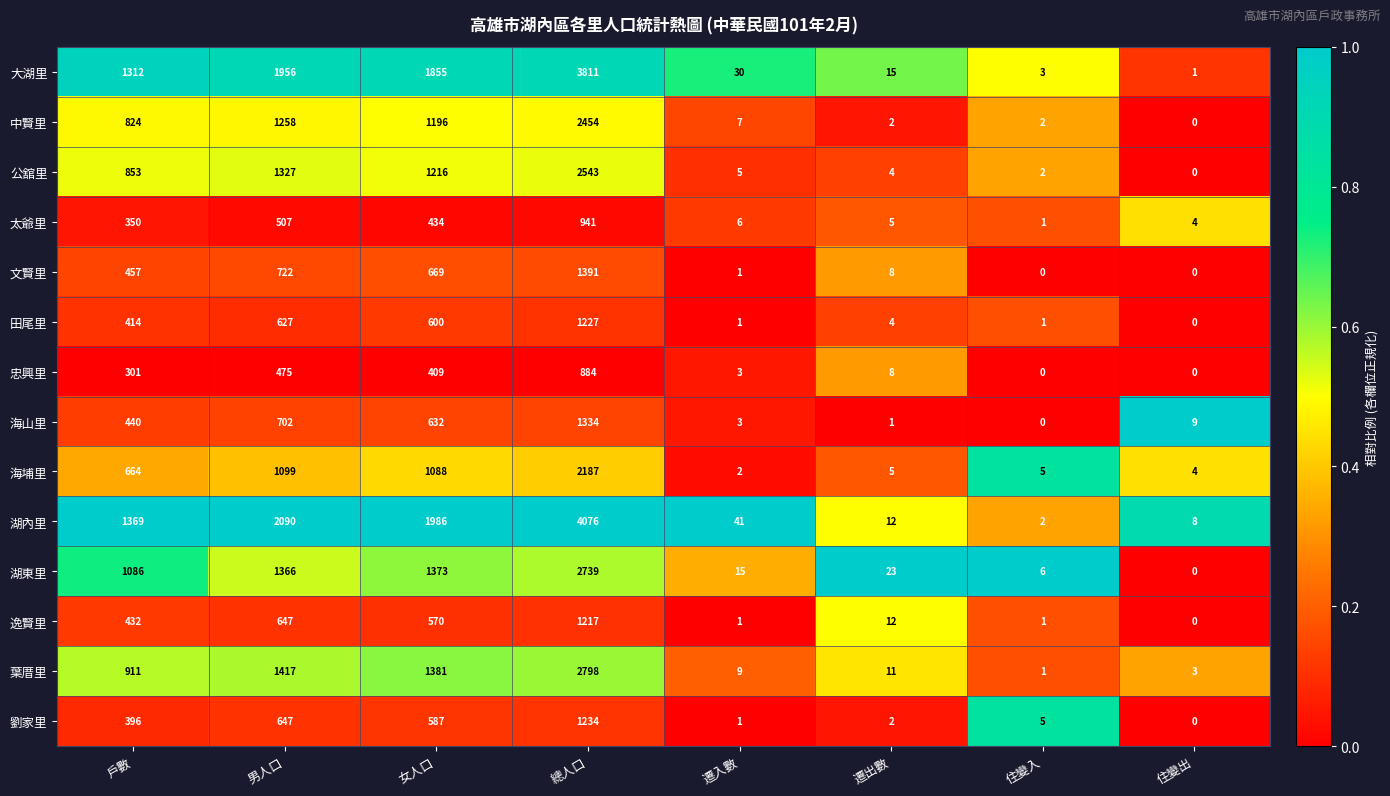

What value does the 湖內里 series have at 住變出?

8